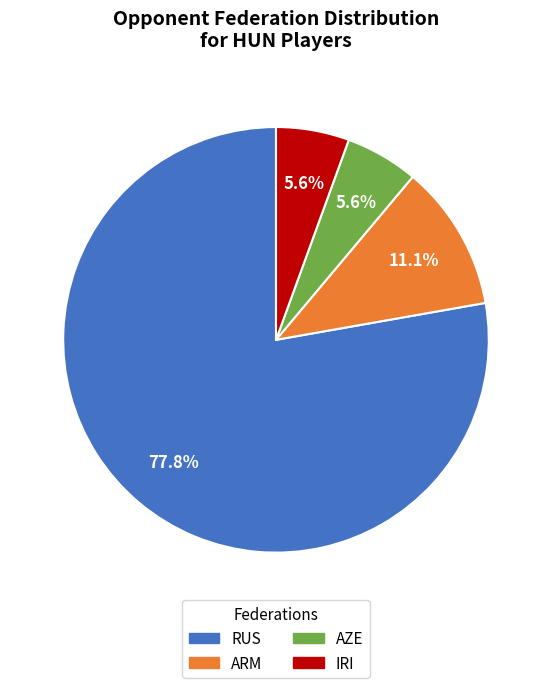

What percentage is NOT represented by AZE?

94.4%